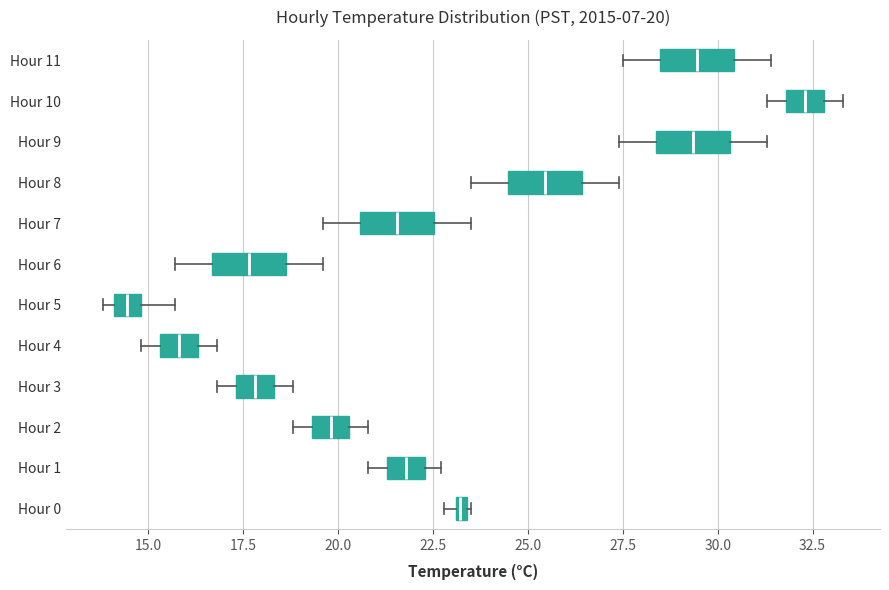

Which box has the furthest to the right median line?

Hour 10